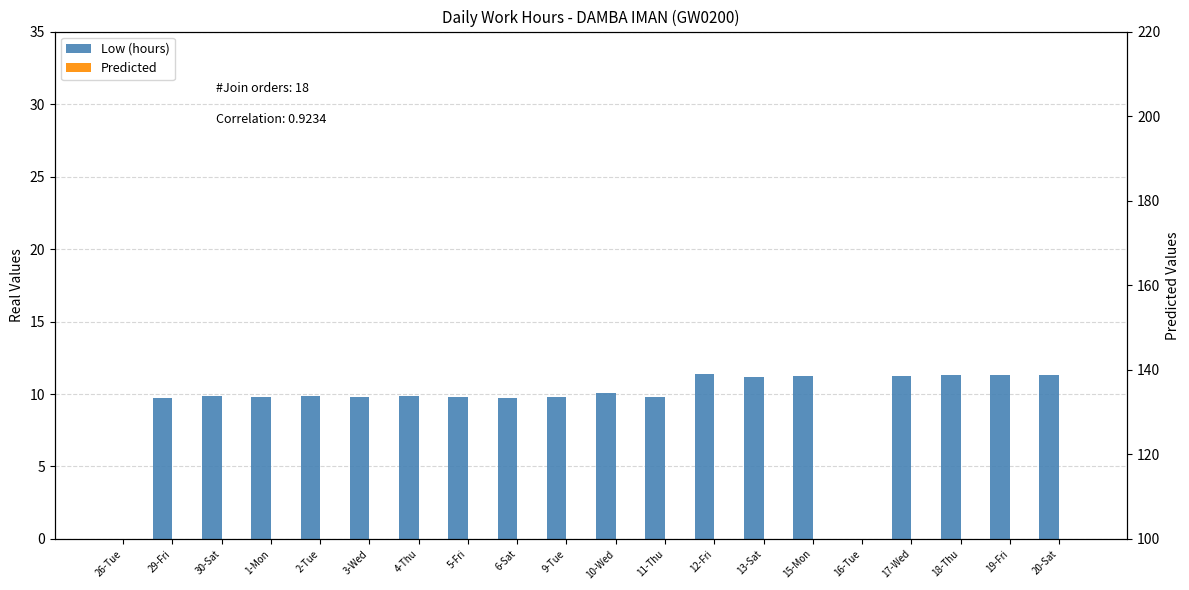

List the series in order of their peak value, highest first.

Low (hours), Predicted